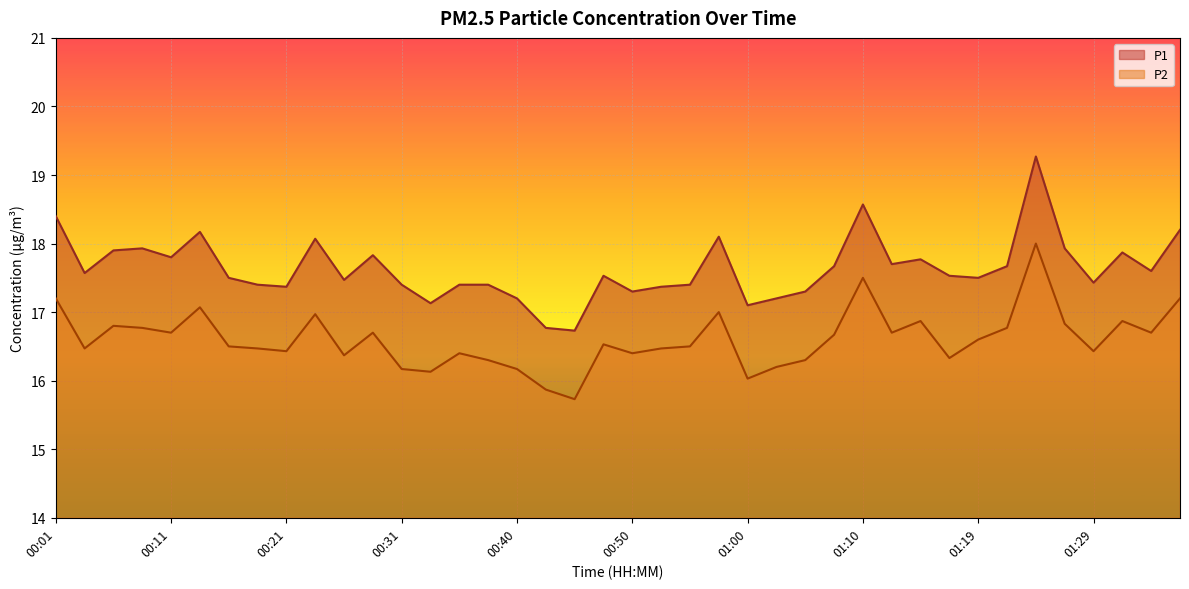

Reading right to left, transcribe all the data shown in this chart.

P1: 18.2	17.6	17.9	17.4	17.9	19.3	17.7	17.5	17.5	17.8	17.7	18.6	17.7	17.3	17.2	17.1	18.1	17.4	17.4	17.3	17.5	16.7	16.8	17.2	17.4	17.4	17.1	17.4	17.8	17.5	18.1	17.4	17.4	17.5	18.2	17.8	17.9	17.9	17.6	18.4
P2: 17.2	16.7	16.9	16.4	16.8	18.0	16.8	16.6	16.3	16.9	16.7	17.5	16.7	16.3	16.2	16.0	17.0	16.5	16.5	16.4	16.5	15.7	15.9	16.2	16.3	16.4	16.1	16.2	16.7	16.4	17.0	16.4	16.5	16.5	17.1	16.7	16.8	16.8	16.5	17.2